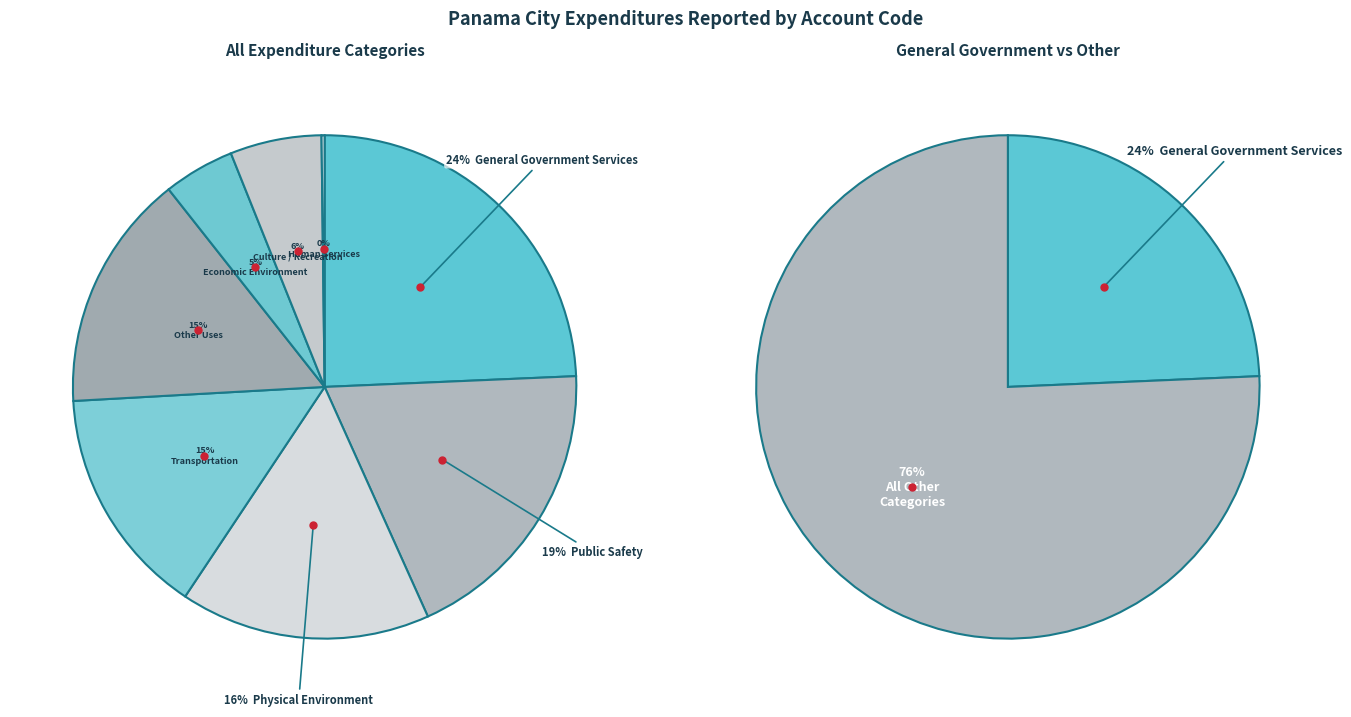

What percentage is the Culture / Recreation slice, to the nearest percent?

6%